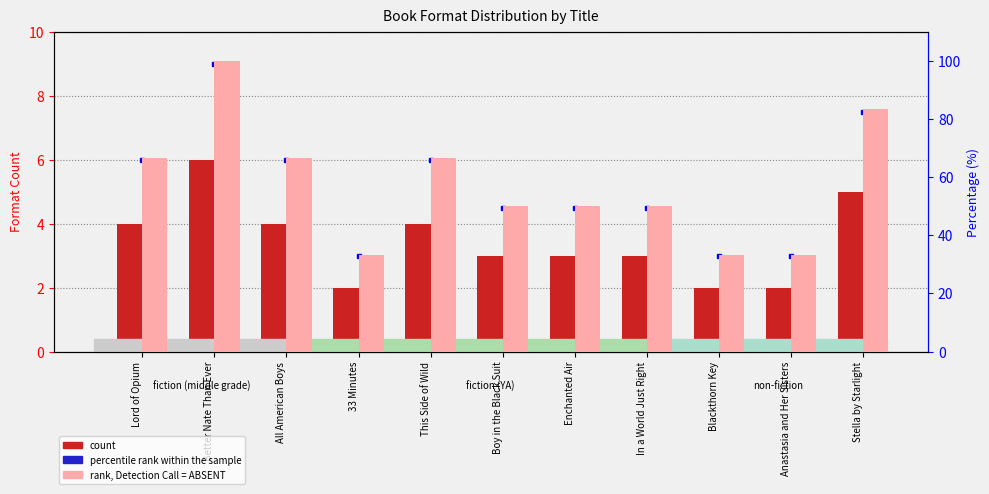

What is the lowest value of the rank, Detection Call = ABSENT series?

33.3